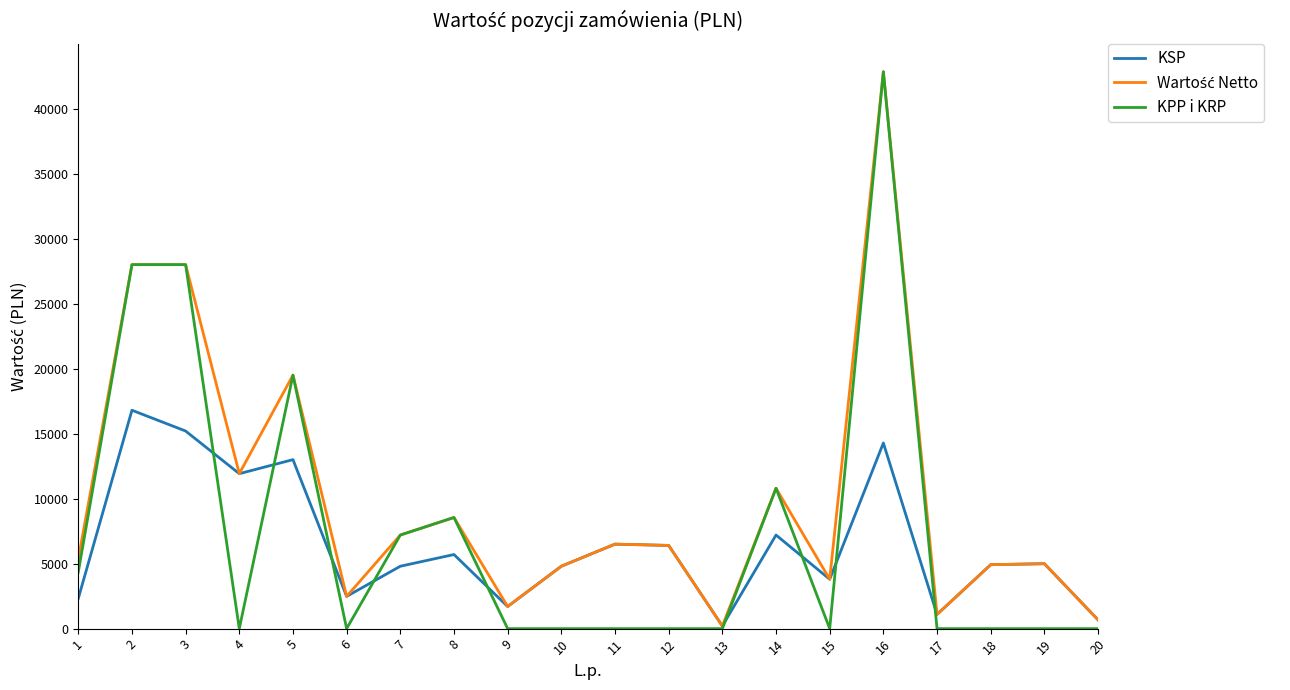

Which series changed the most between 2 and 19?

KPP i KRP